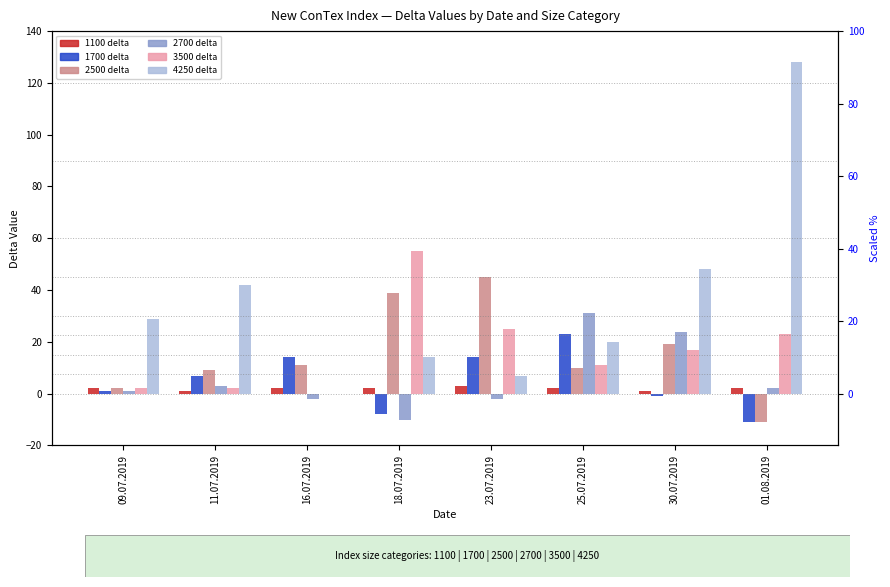

What is the label of the 6th bar from the right?

16.07.2019